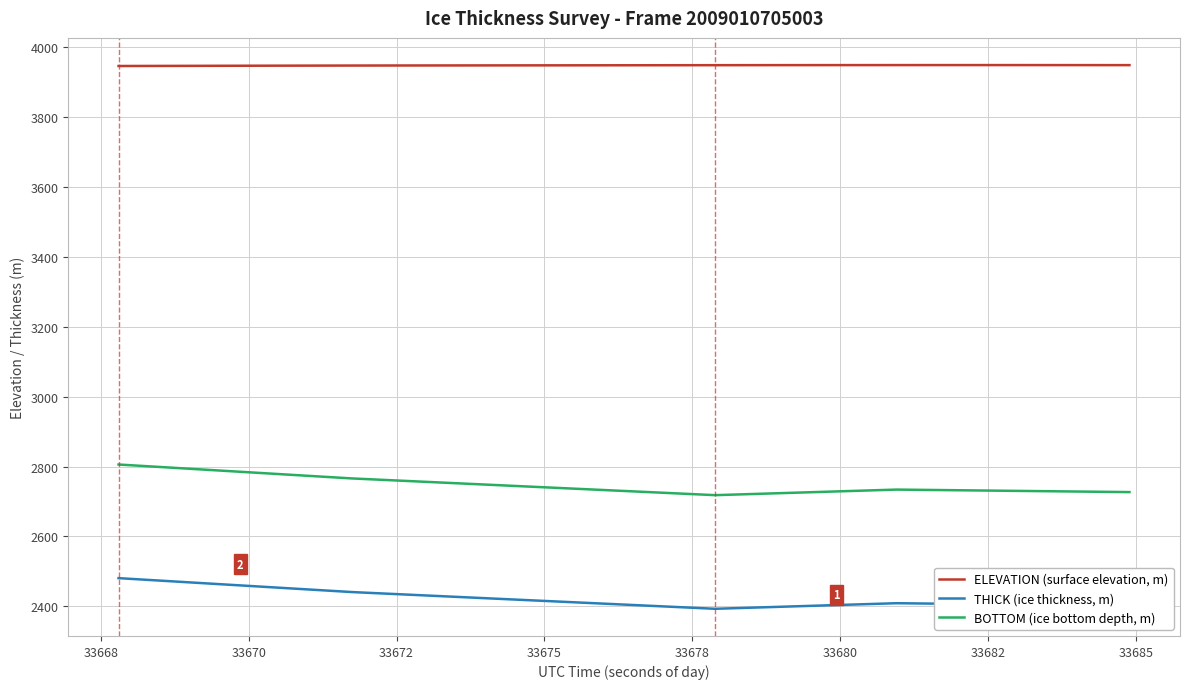

List the series in order of their peak value, lowest first.

THICK (ice thickness, m), BOTTOM (ice bottom depth, m), ELEVATION (surface elevation, m)